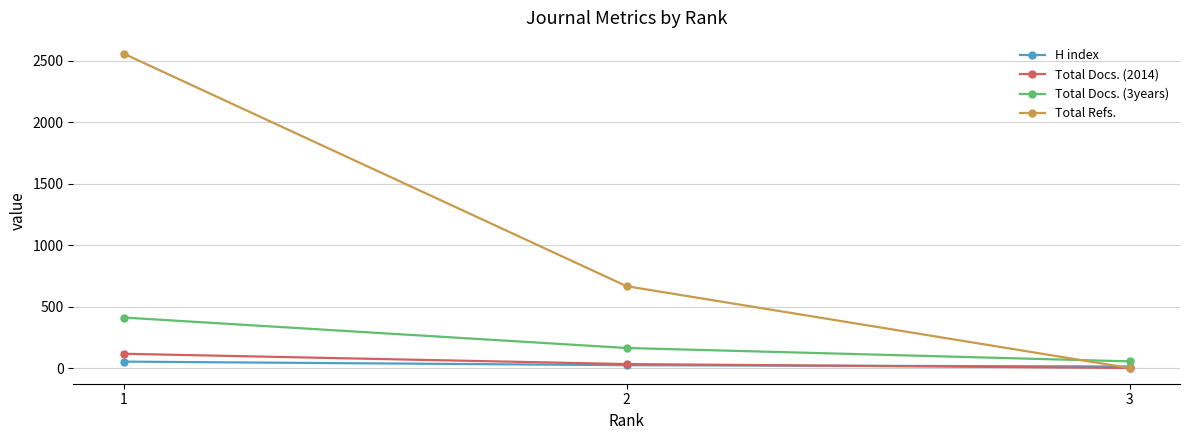

What is the difference between the second highest and minimum values in the Total Docs. (3years) series?

109